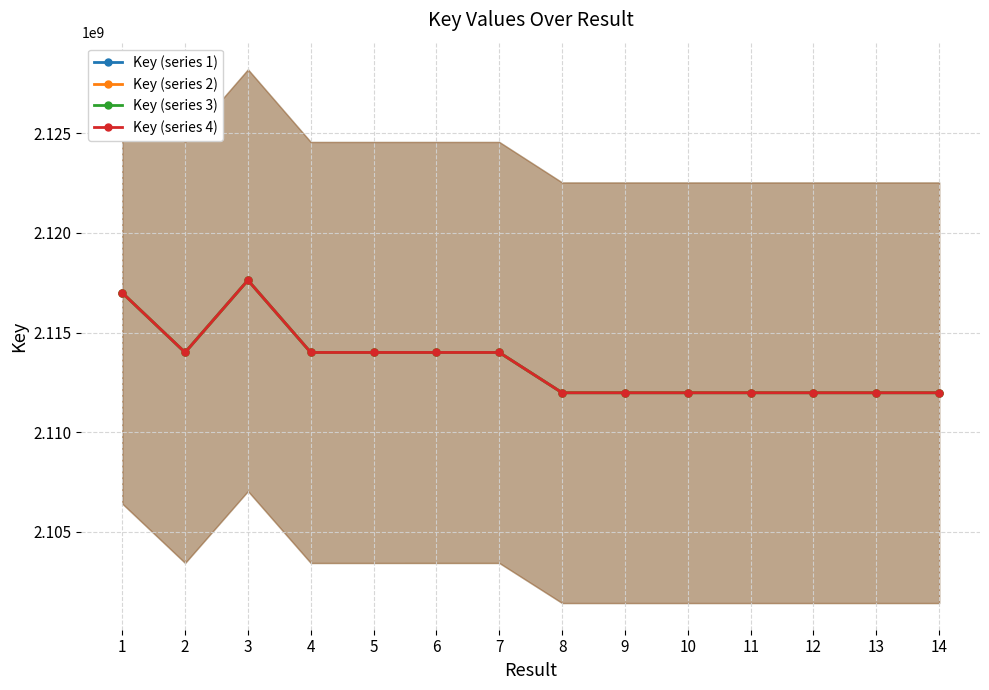

Where is Key (series 4) nearest to the value 2114801381?

2